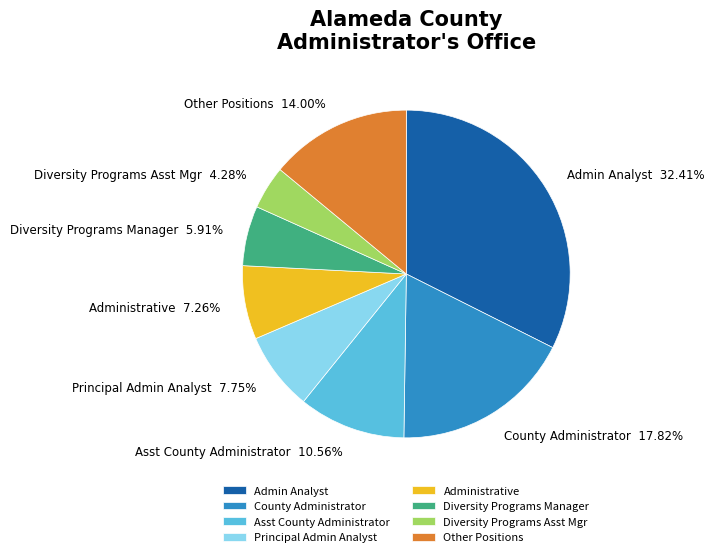

Is Diversity Programs Manager the majority of the pie?

No